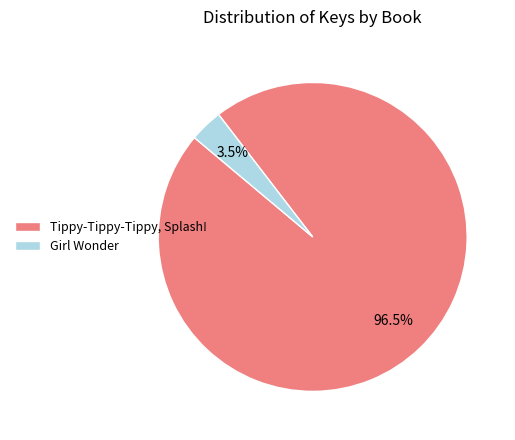

To the nearest percent, what is the difference between the largest and smallest slice percentages?

93%